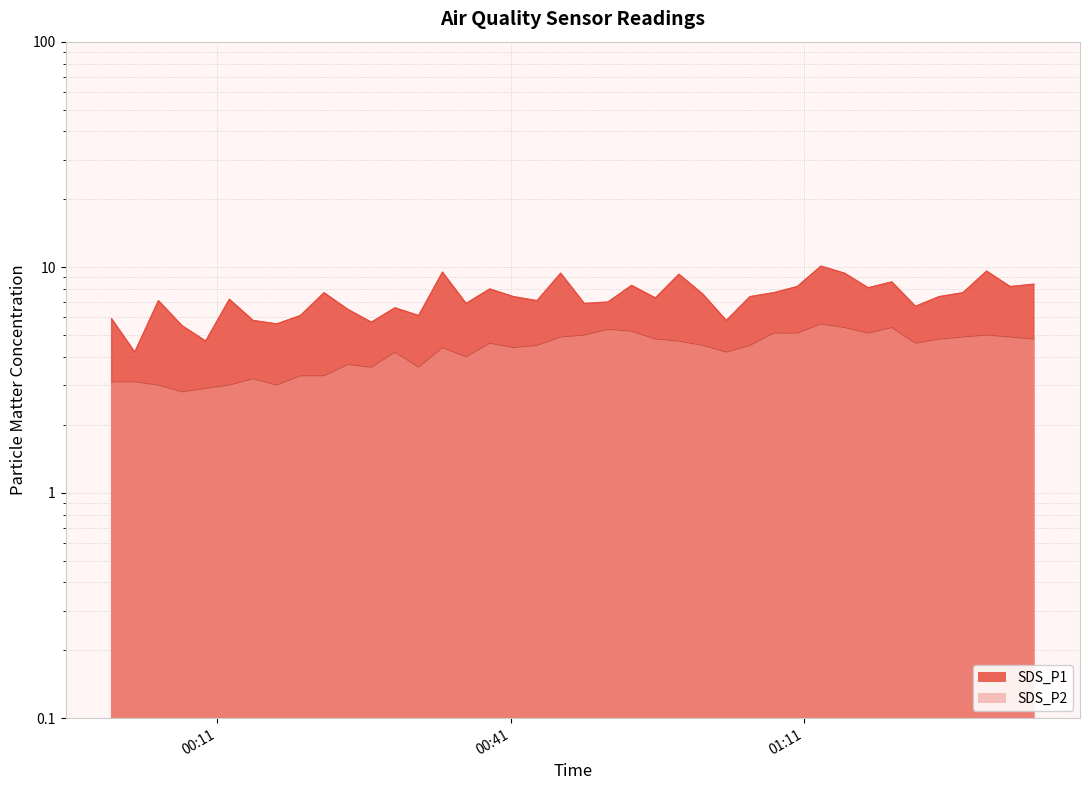

At 2019/09/22 00:53:22, list the series in order from largest to smallest.

SDS_P1, SDS_P2